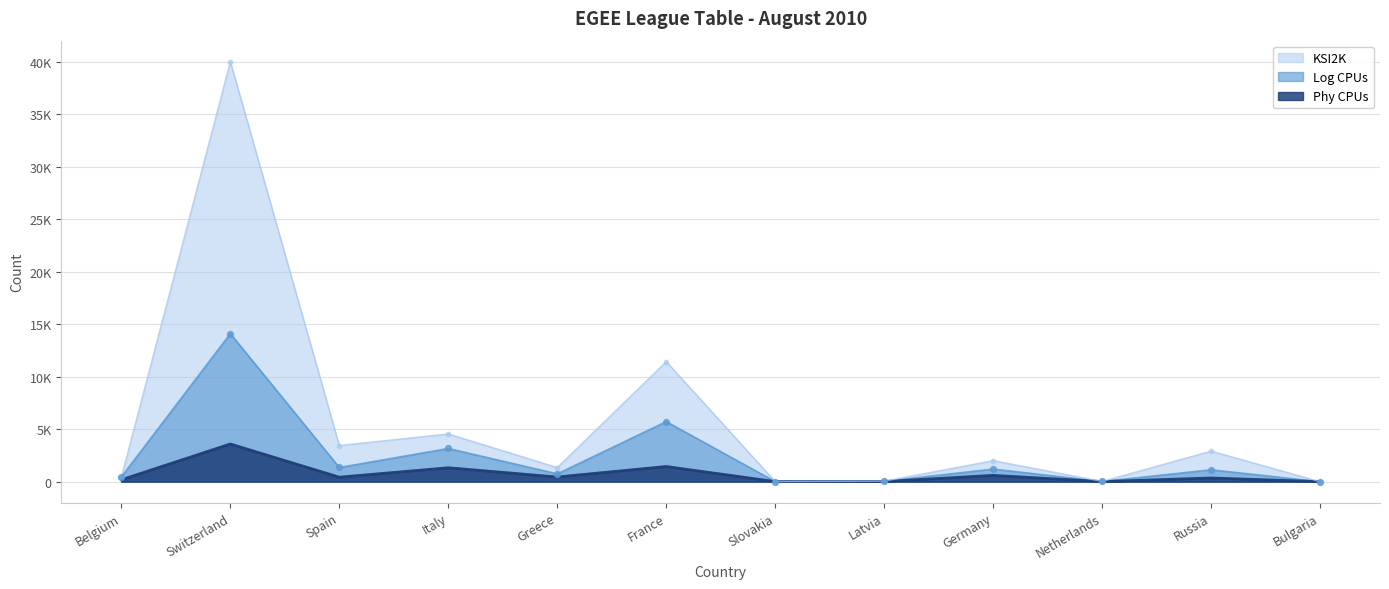

At which category is the sum across all series the highest?

Switzerland